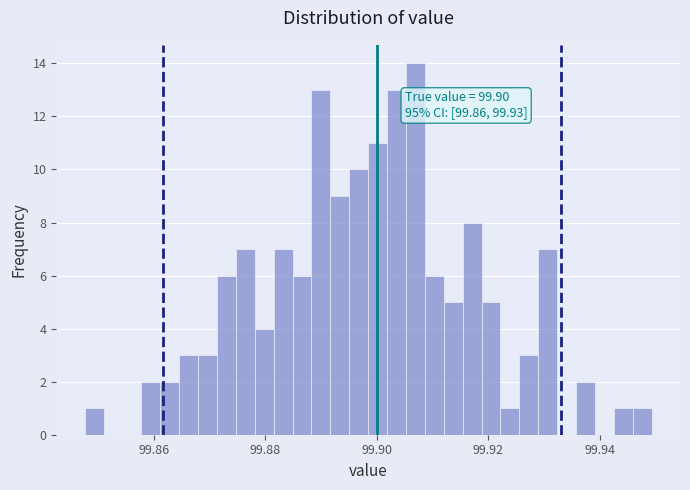

Read against the x-axis, roughly where is the centre of the tallest bar?

99.906